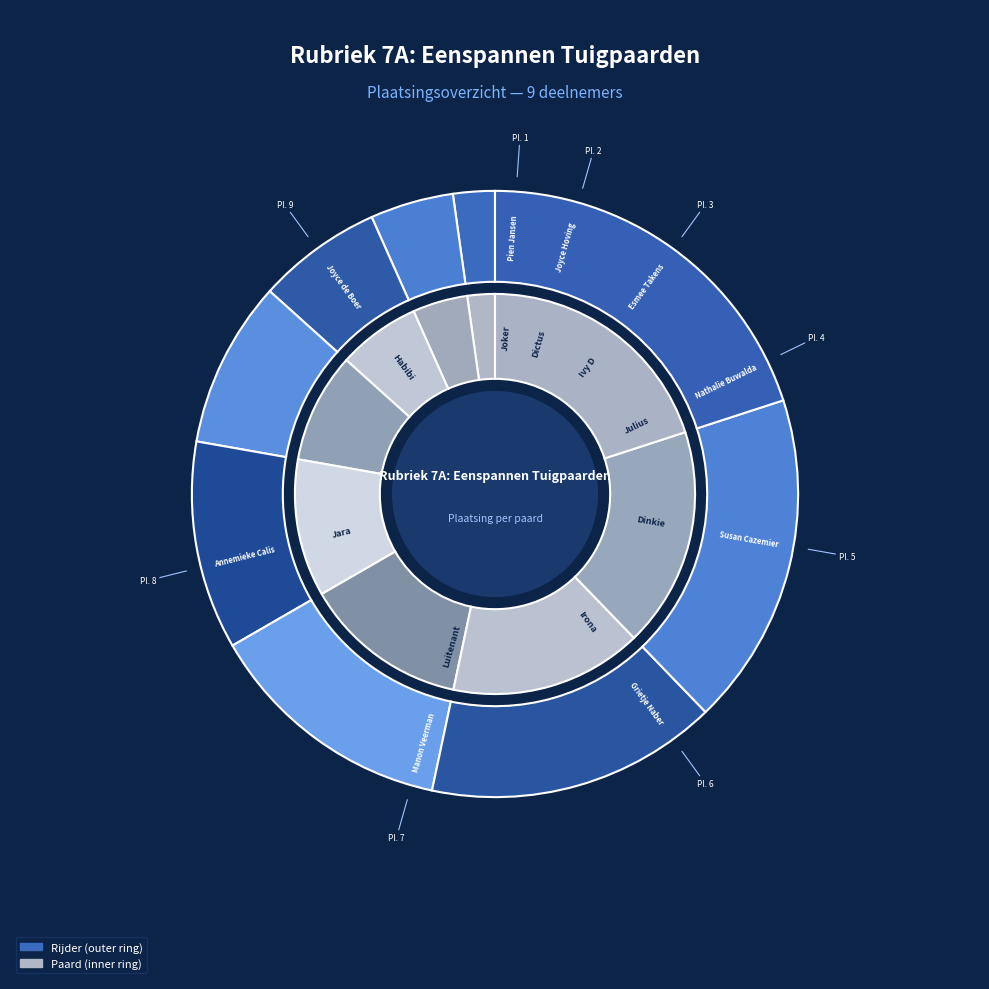

What is the total percentage of Dictus and Irona?

17.8%